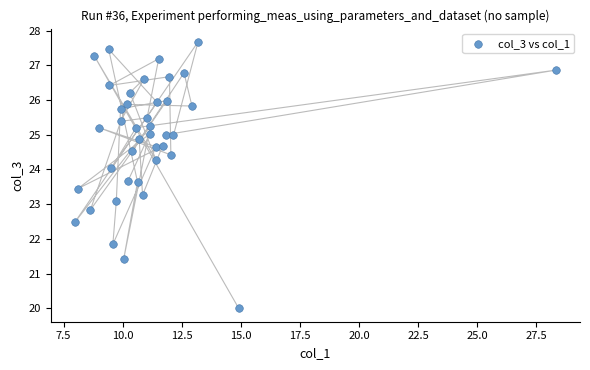

What is the range of X values (max minus min)?

20.4